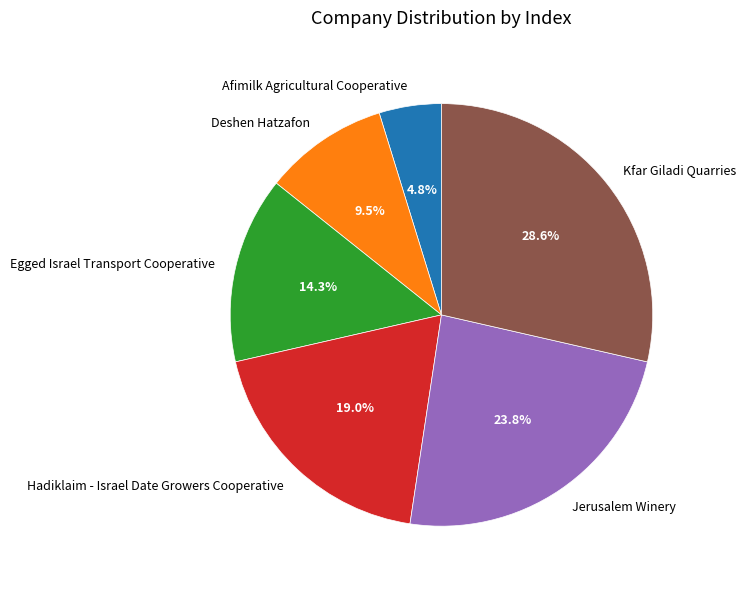

Is it true that Afimilk Agricultural Cooperative is 5% of the pie?

True